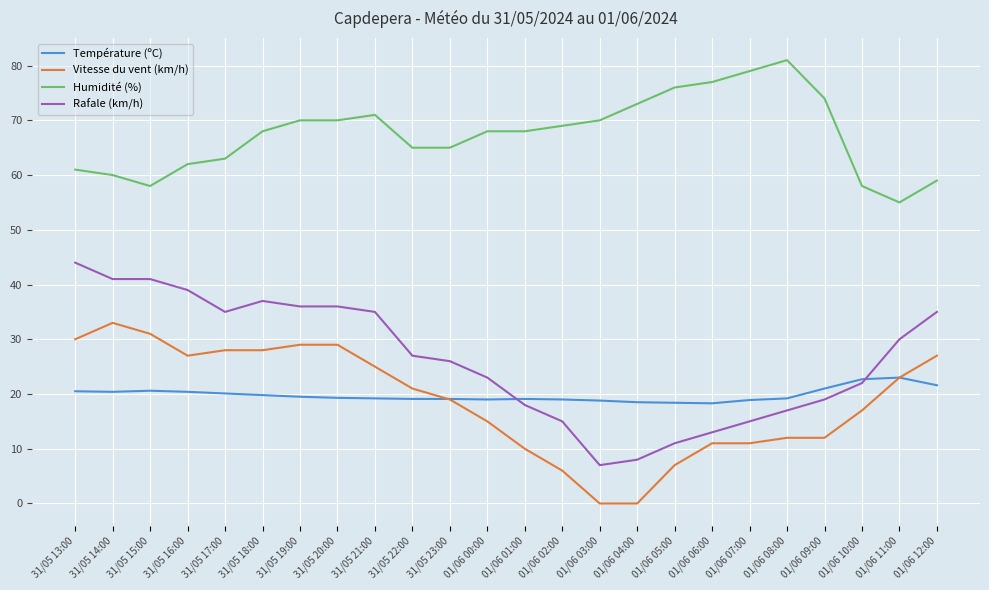

Which series has the widest spread of values?

Rafale (km/h)